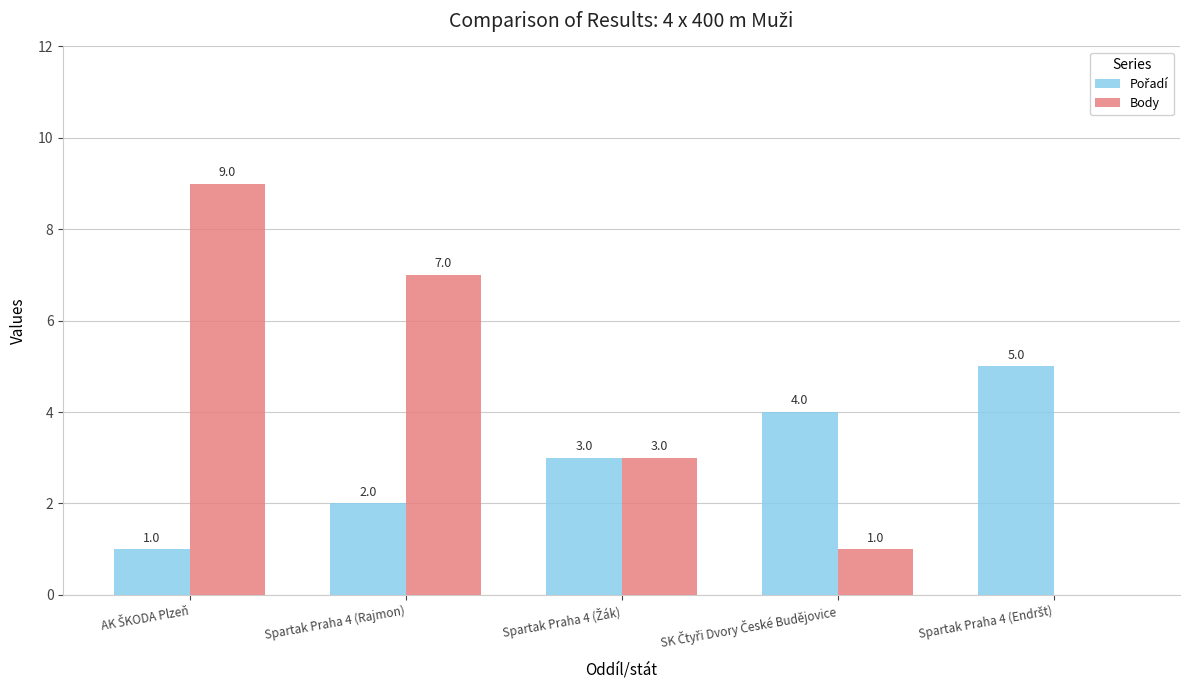

Is it true that Body equals 3 at Spartak Praha 4 (Rajmon)?

False